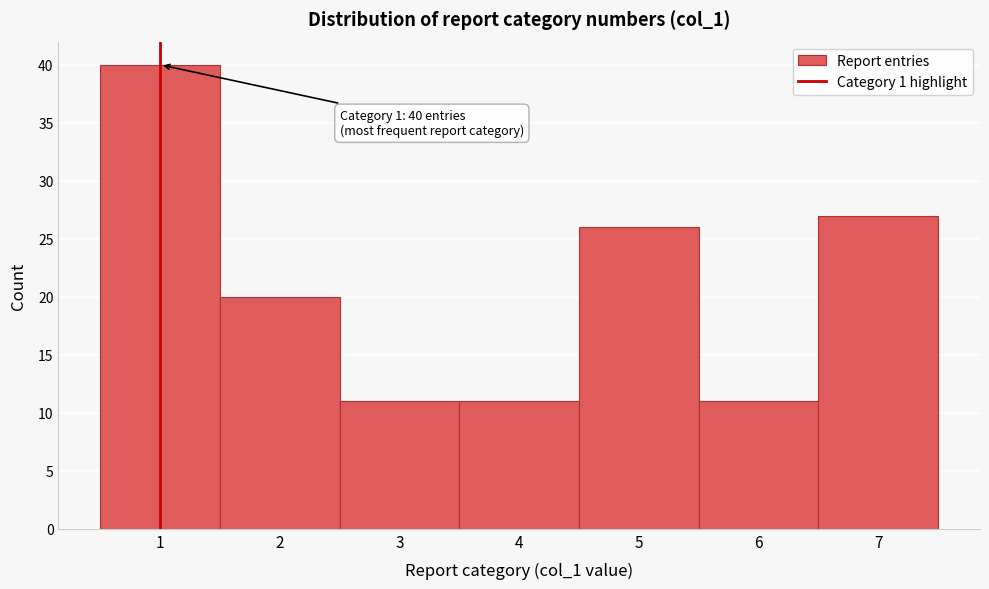

Over which range of the x-axis is the bar tallest?

0.5 to 1.5